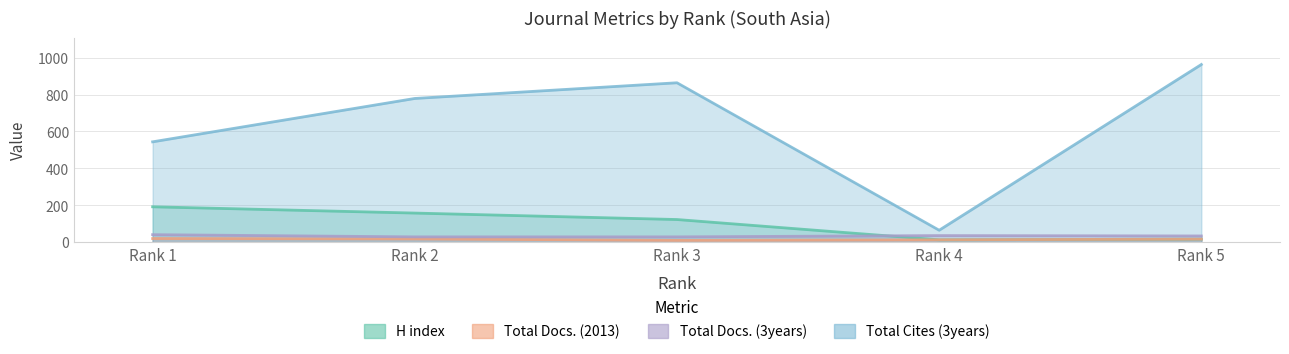

How many values in the H index series exceed 123?

2